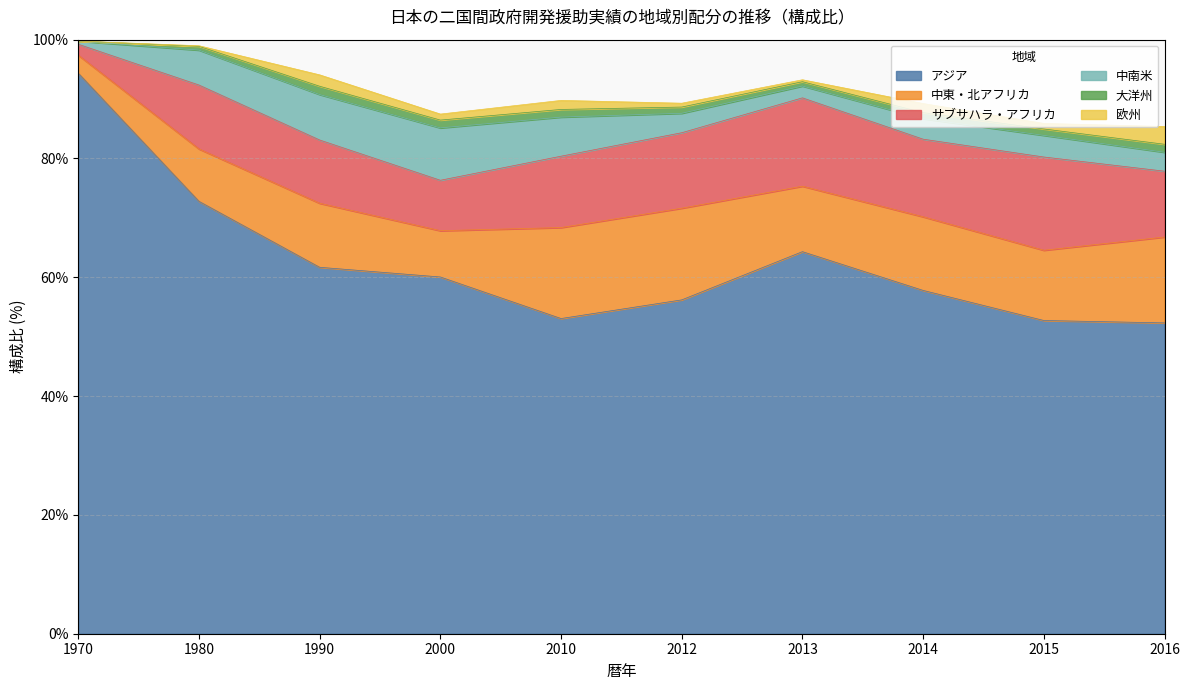

Which series has the largest range (max minus min)?

アジア